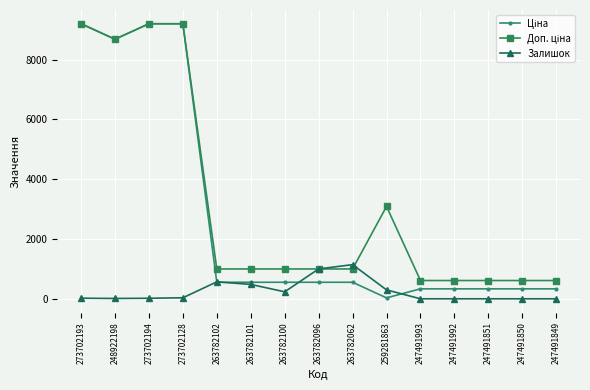

What is the label of the 10th point from the right?

263782101